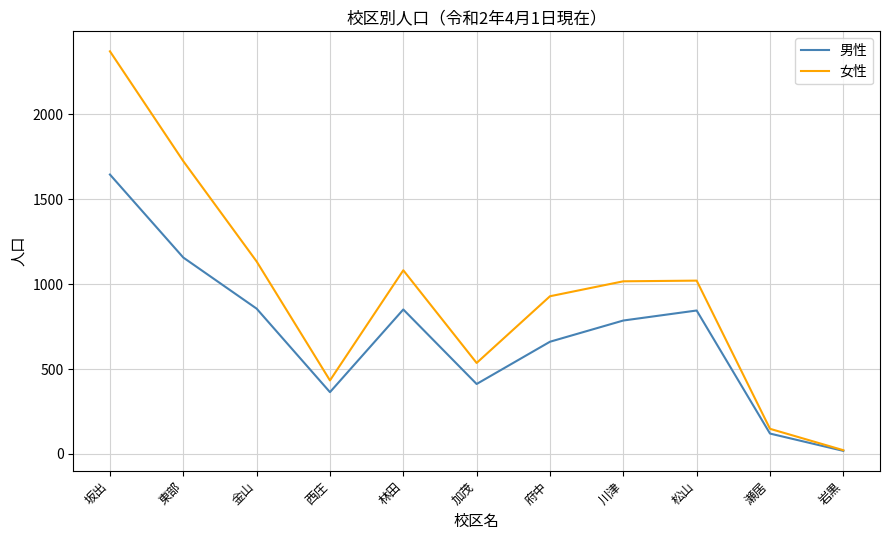

Rank the series by their maximum value, from lowest to highest.

男性, 女性